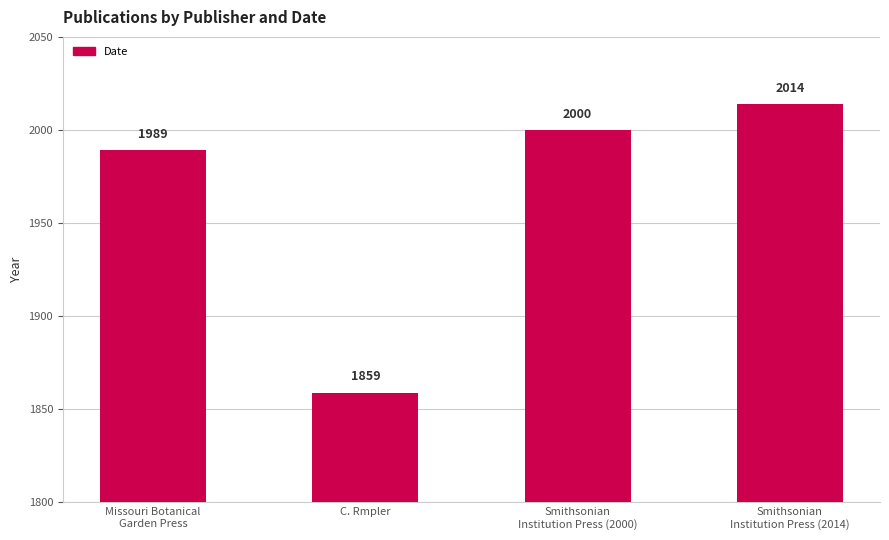

What is the change in value from Missouri Botanical
Garden Press to C. Rmpler?

-130